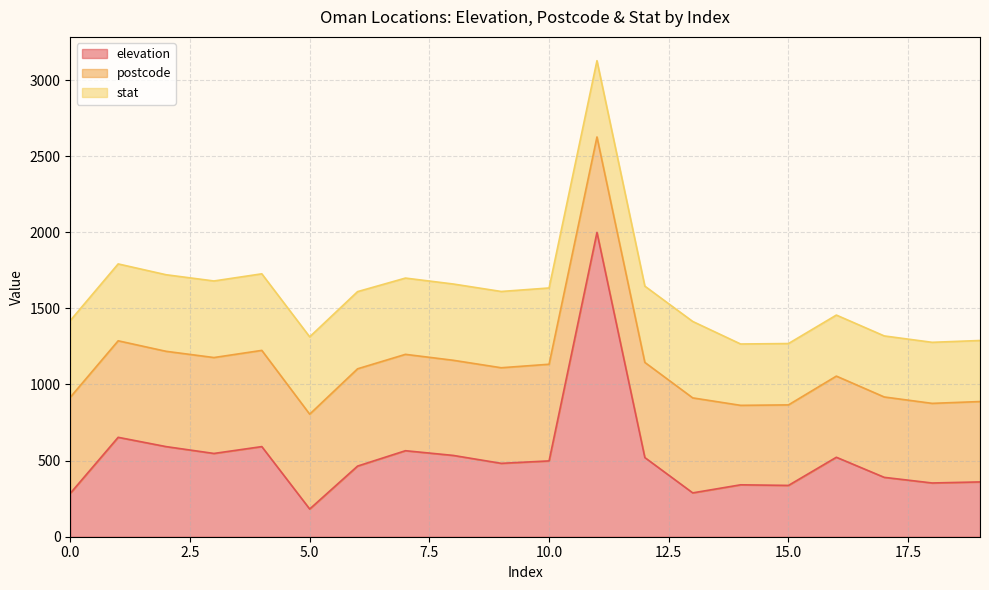

How many series are shown in this chart?

3